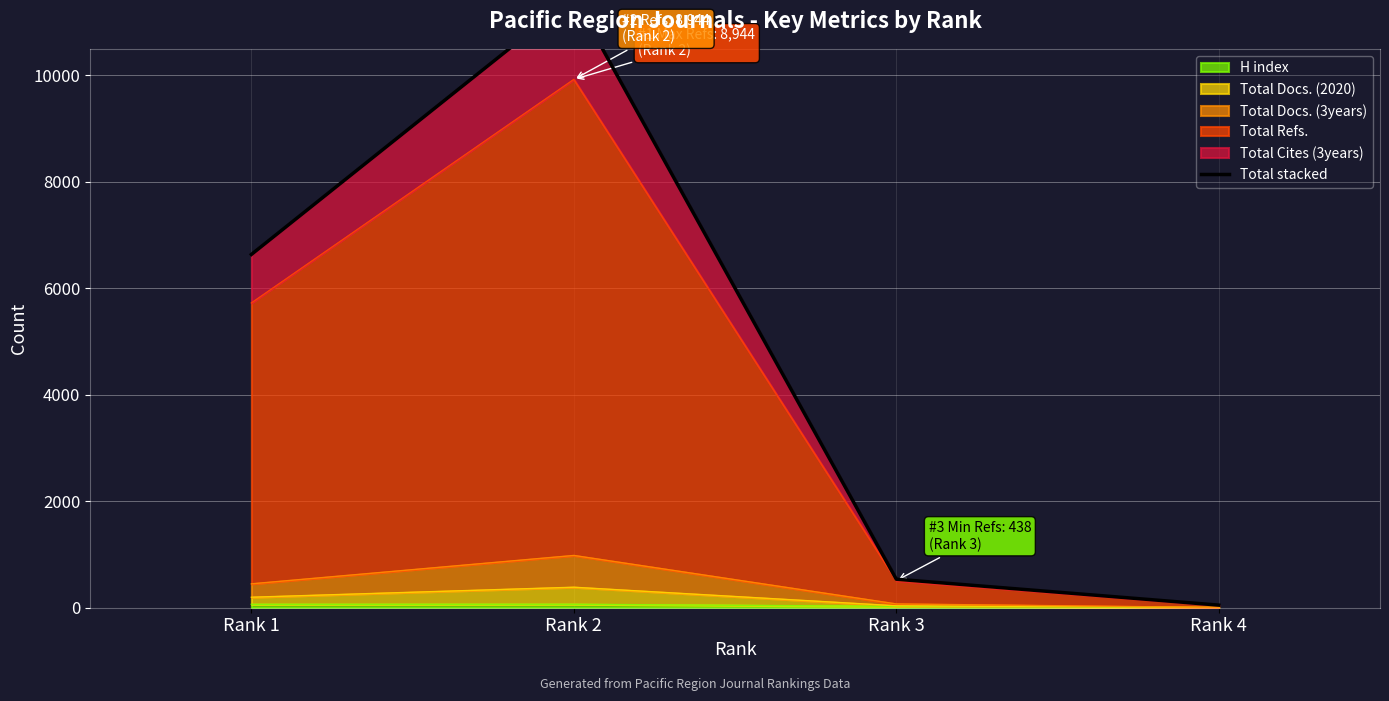

Between Rank 2 and Rank 3, which is larger?

Rank 2